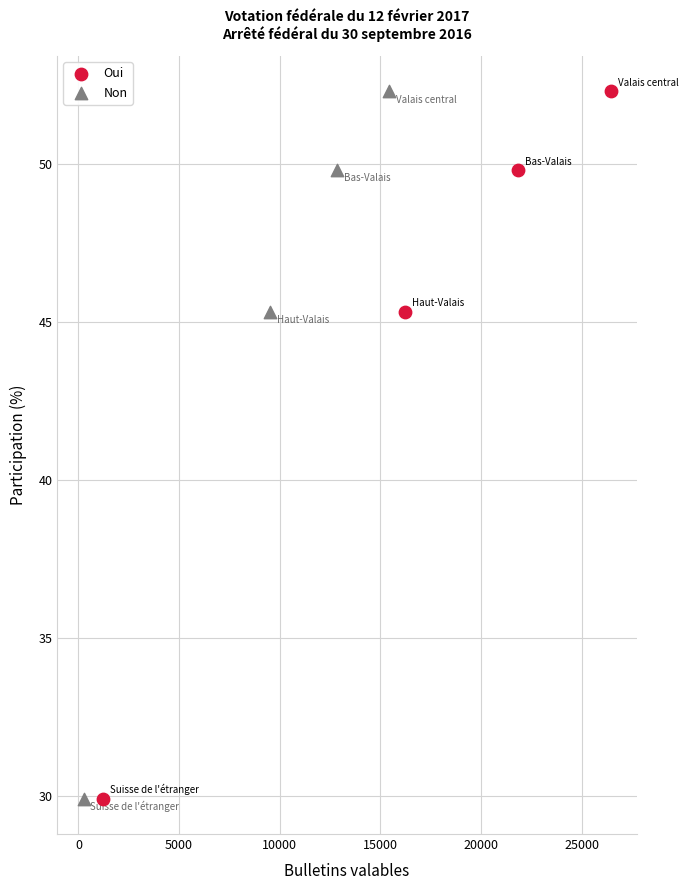

What are all the series names shown in the legend?

Oui, Non